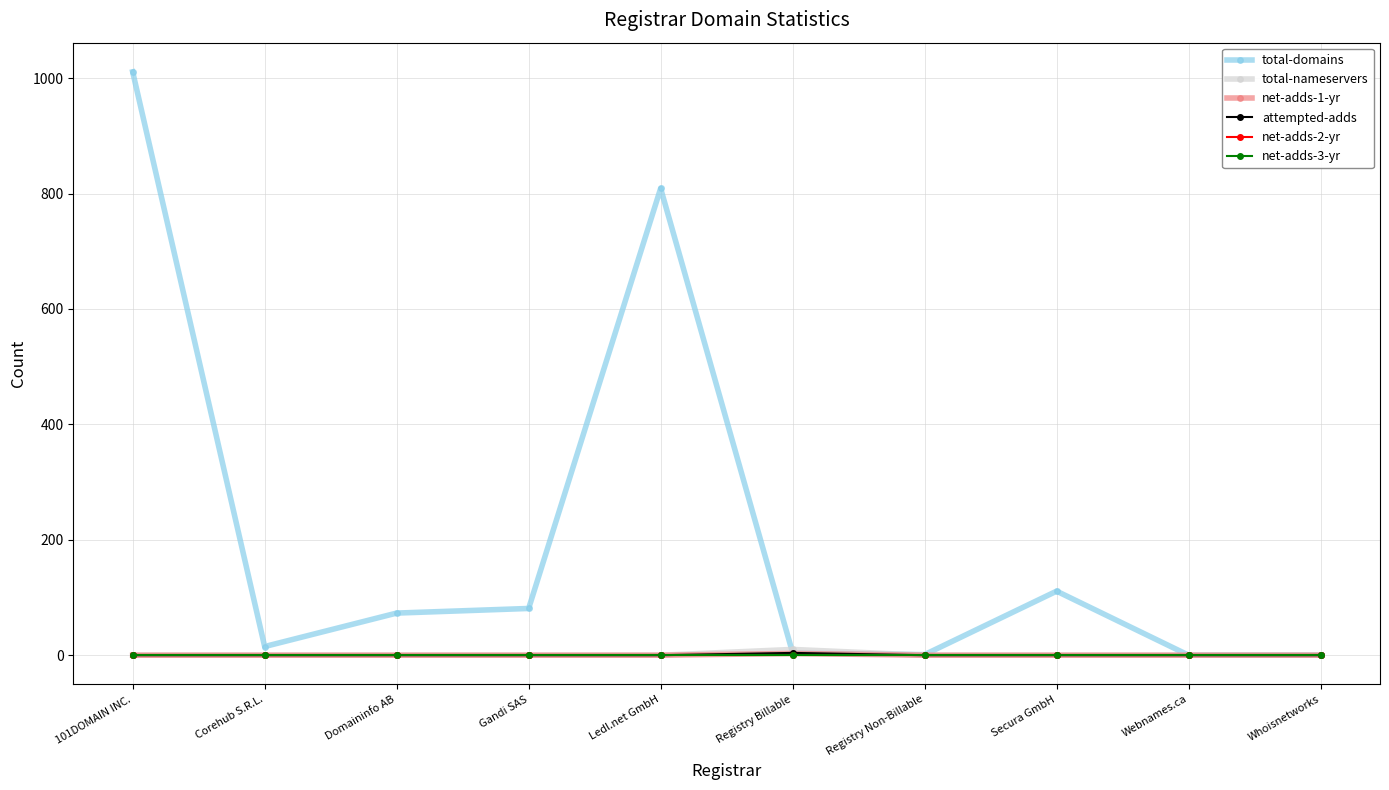

True or false: net-adds-3-yr has more than 2 points higher than both neighbors.

False